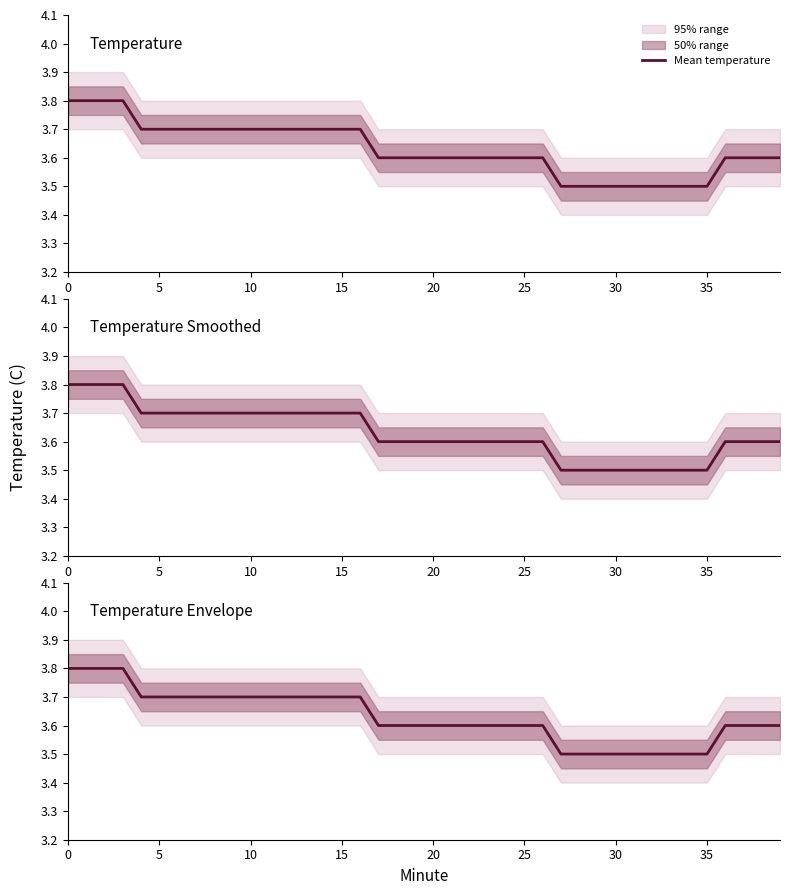

What is the difference between the second highest and minimum values?

0.3